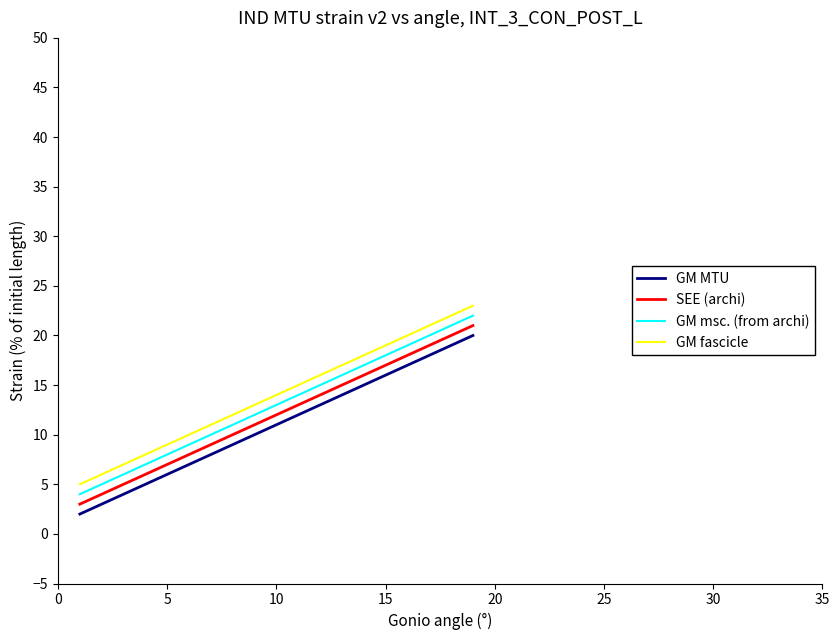

True or false: GM fascicle and SEE (archi) cross at least once.

False